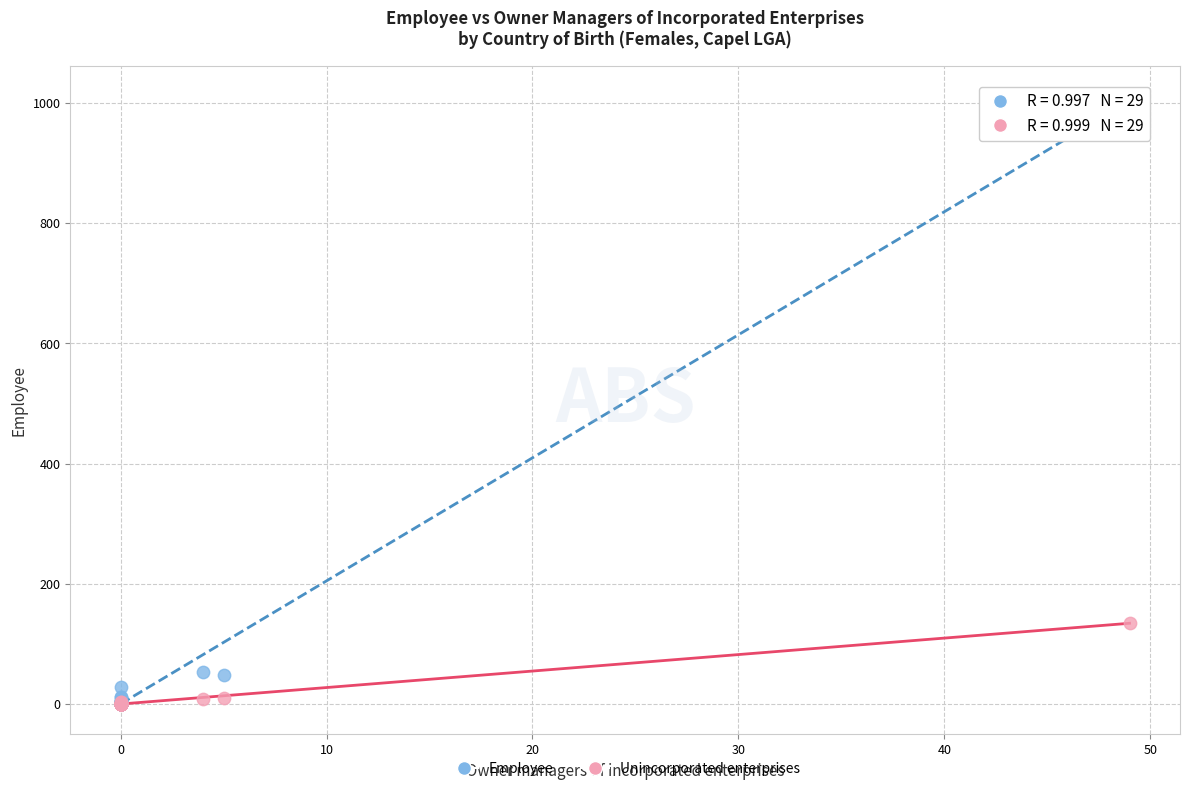

What are all the series names shown in the legend?

Employee, Unincorporated enterprises